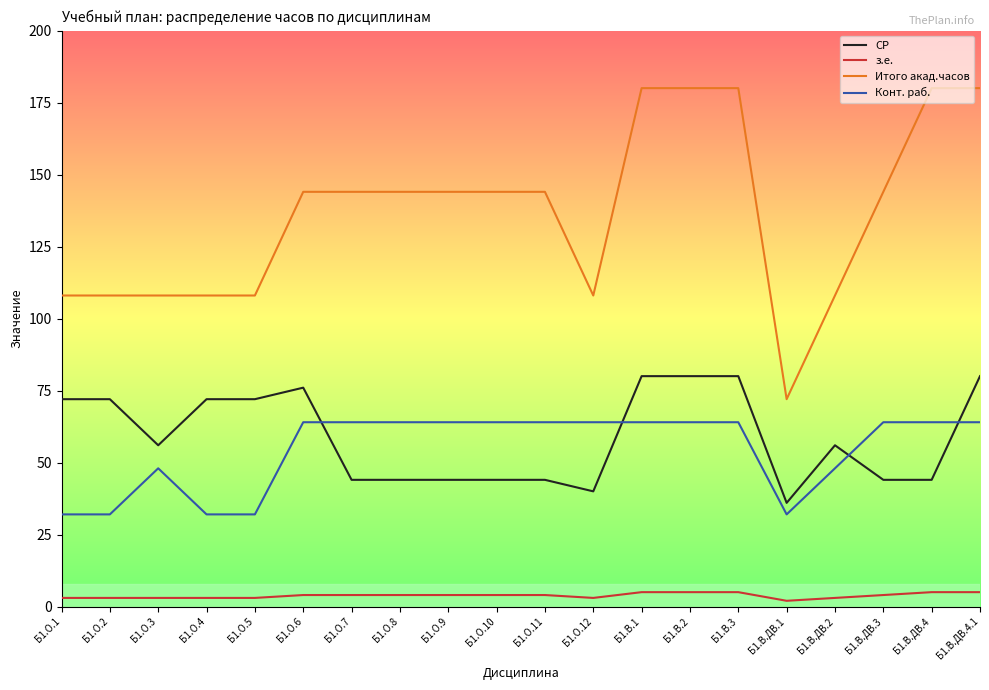

Which series has the largest total across all categories?

Итого акад.часов